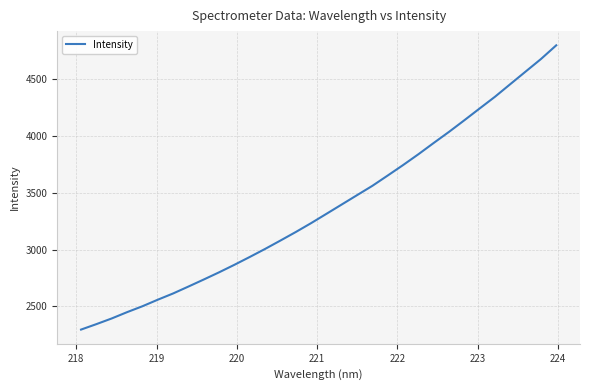

Count the number of categories in the chart.

32